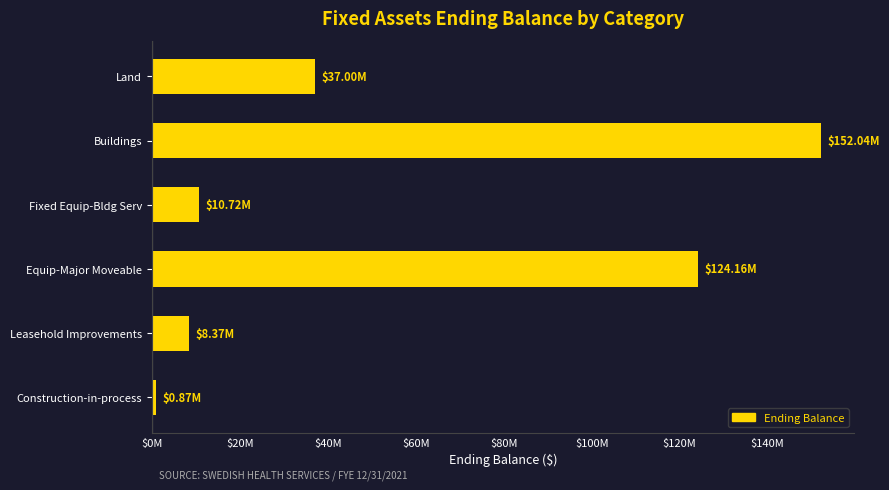

List the labels in order of value, largest first.

Buildings, Equip-Major Moveable, Land, Fixed Equip-Bldg Serv, Leasehold Improvements, Construction-in-process